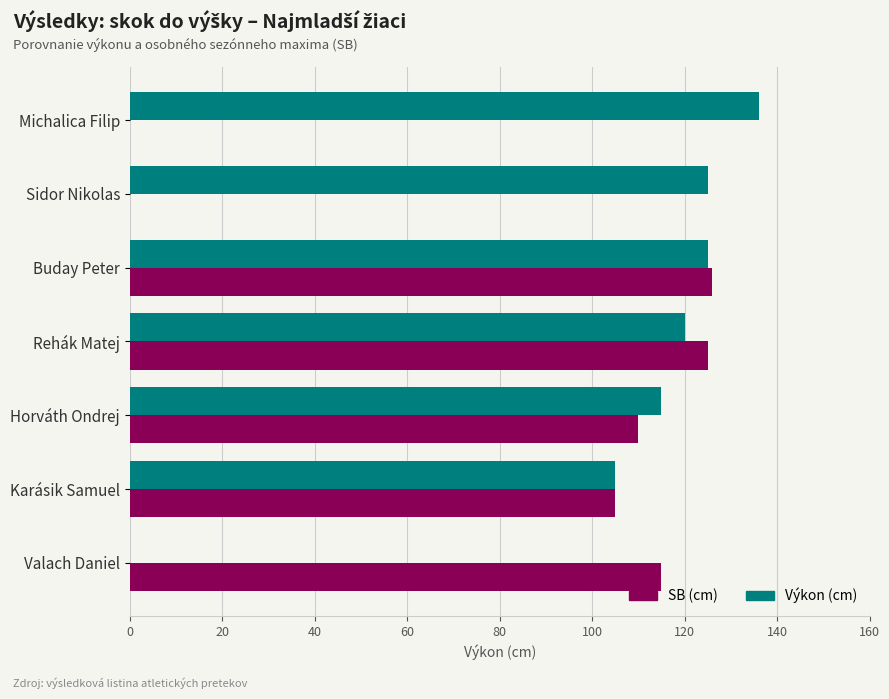

Read the SB (cm) value at Horváth Ondrej.

110